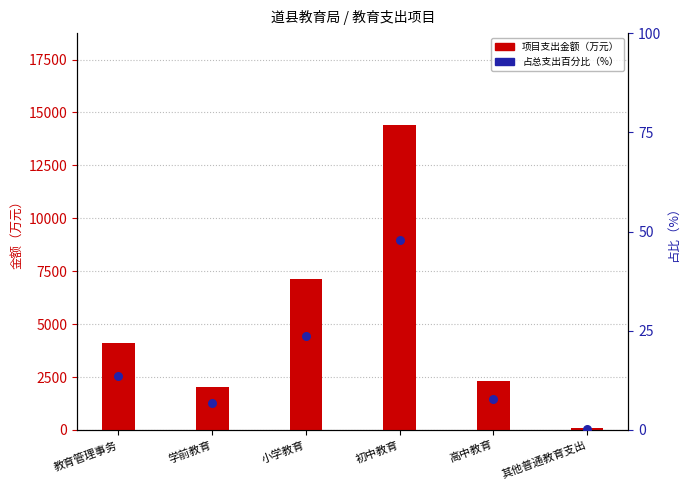

At which category is the sum across all series the highest?

初中教育